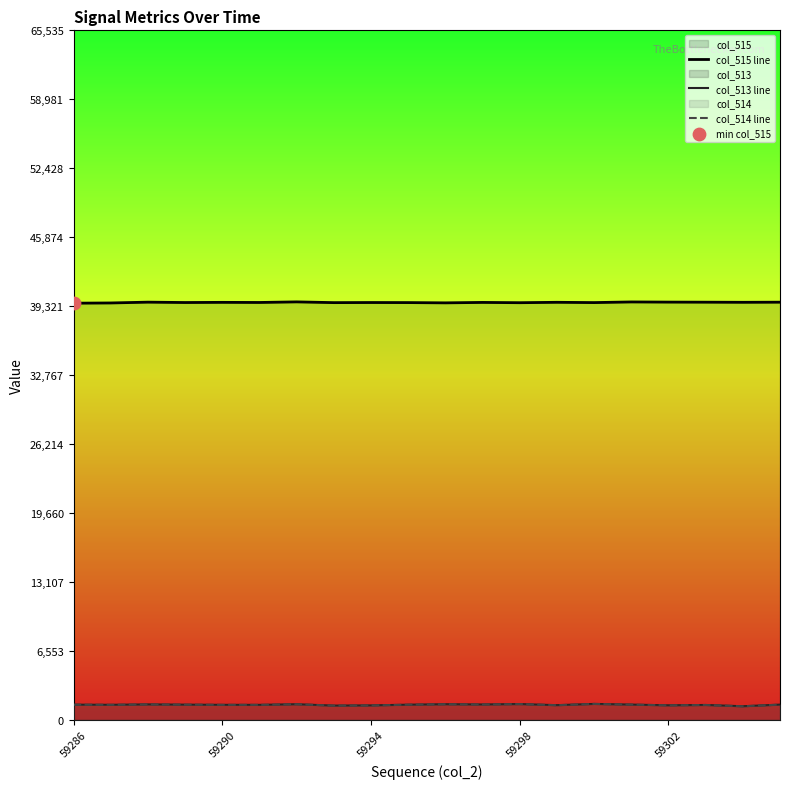

What are all the series names shown in the legend?

col_515 line, col_513 line, col_514 line